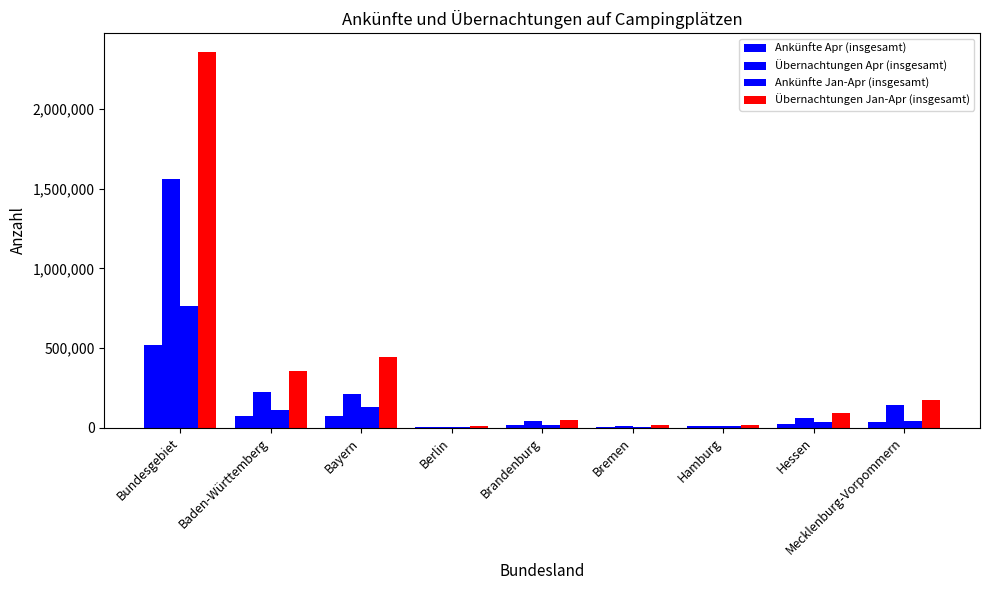

Count the number of categories in the chart.

9